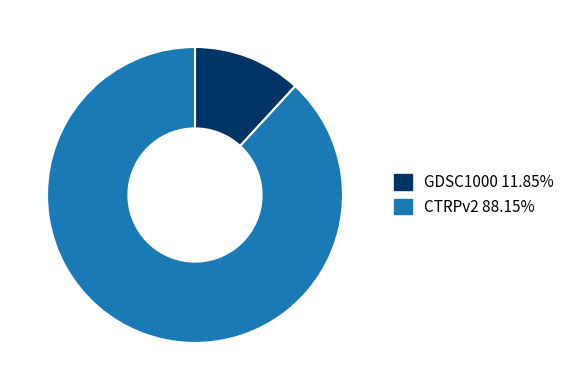

How many segments does this pie chart have?

2